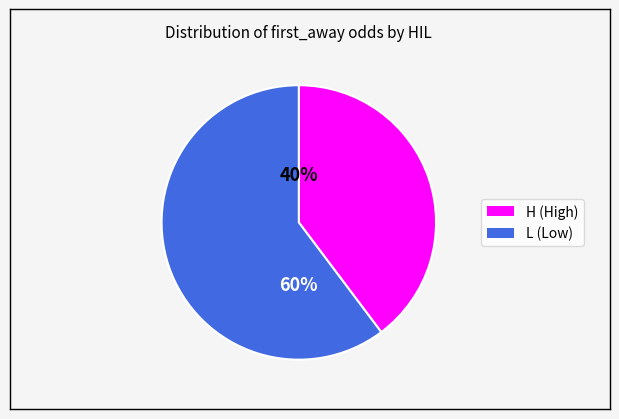

To the nearest percent, what is the average slice percentage?

50%